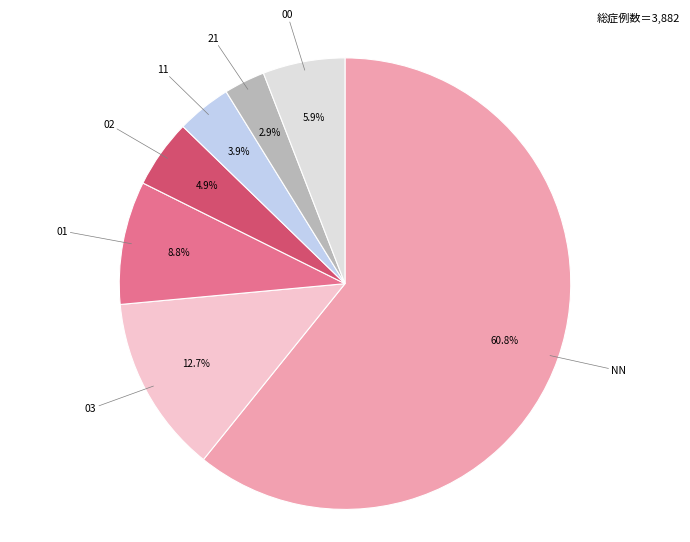

Combined, do NN and 03 account for over 50%?

Yes